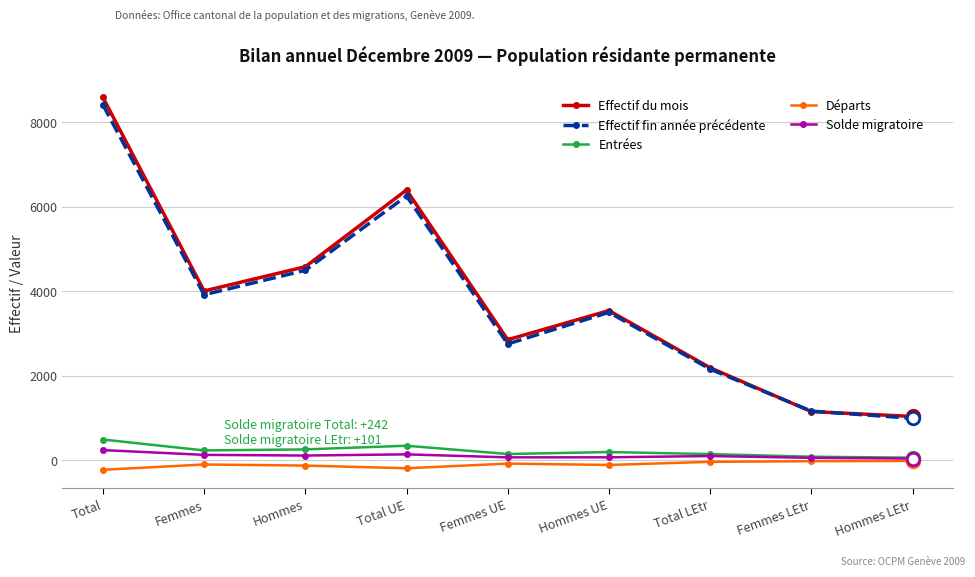

What is the total value across all series at Total UE?

12954